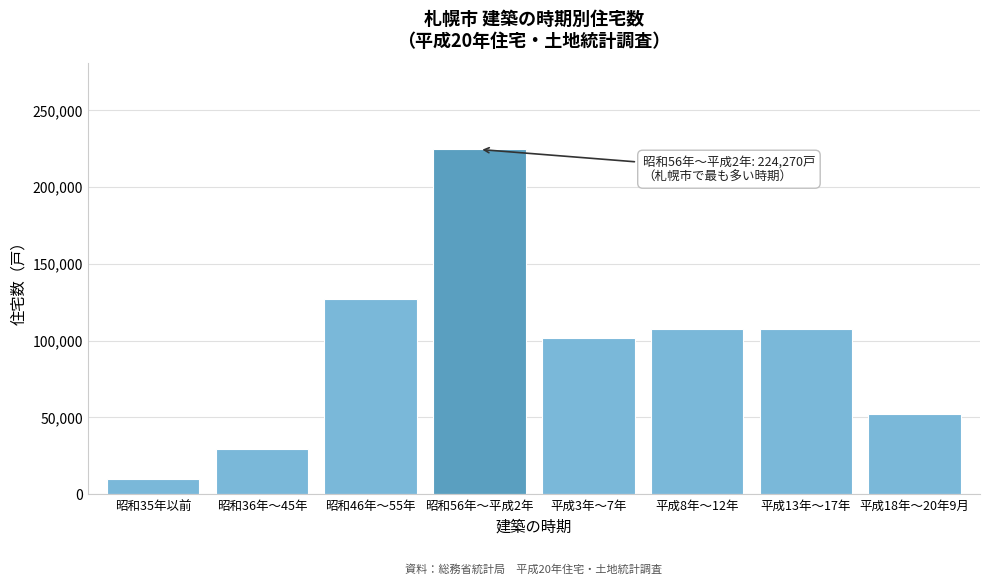

Which label corresponds to the smallest value in the chart?

昭和35年以前